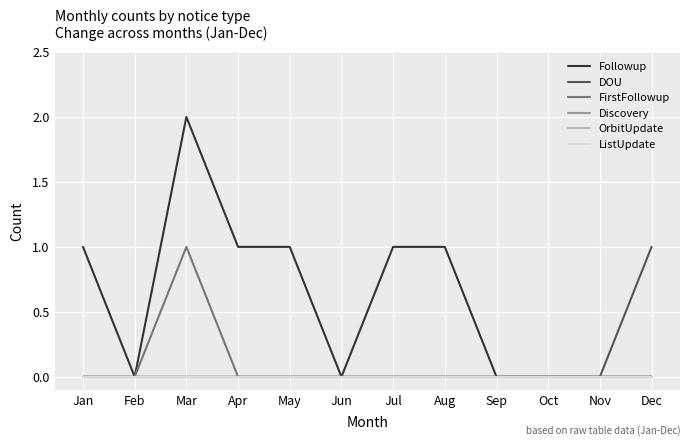

At which category does the chart reach its peak across all series?

Mar